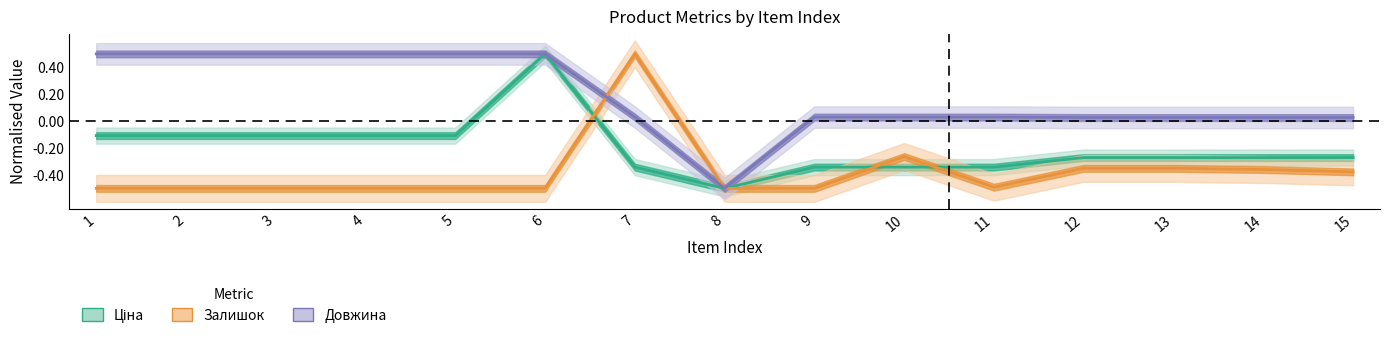

Reading left to right, list all the values displayed in this chart.

Ціна: 1=-0.1	2=-0.1	3=-0.1	4=-0.1	5=-0.1	6=0.5	7=-0.3	8=-0.5	9=-0.3	10=-0.3	11=-0.3	12=-0.3	13=-0.3	14=-0.3	15=-0.3
Залишок: 1=-0.5	2=-0.5	3=-0.5	4=-0.5	5=-0.5	6=-0.5	7=0.5	8=-0.5	9=-0.5	10=-0.3	11=-0.5	12=-0.4	13=-0.4	14=-0.4	15=-0.4
Довжина: 1=0.5	2=0.5	3=0.5	4=0.5	5=0.5	6=0.5	7=0.0	8=-0.5	9=0.0	10=0.0	11=0.0	12=0.0	13=0.0	14=0.0	15=0.0